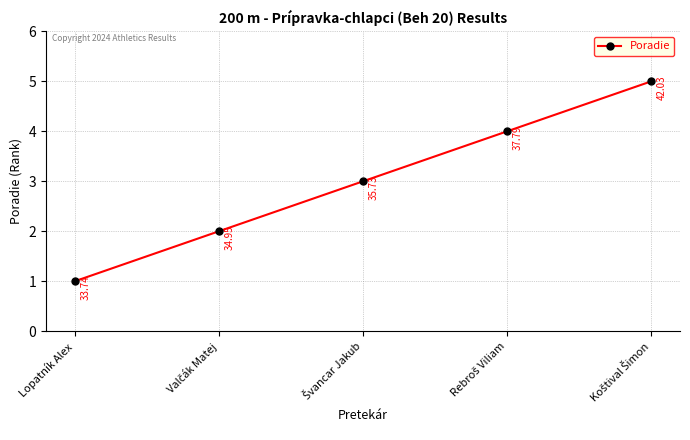

True or false: the data has more than 1 interior local peaks.

False